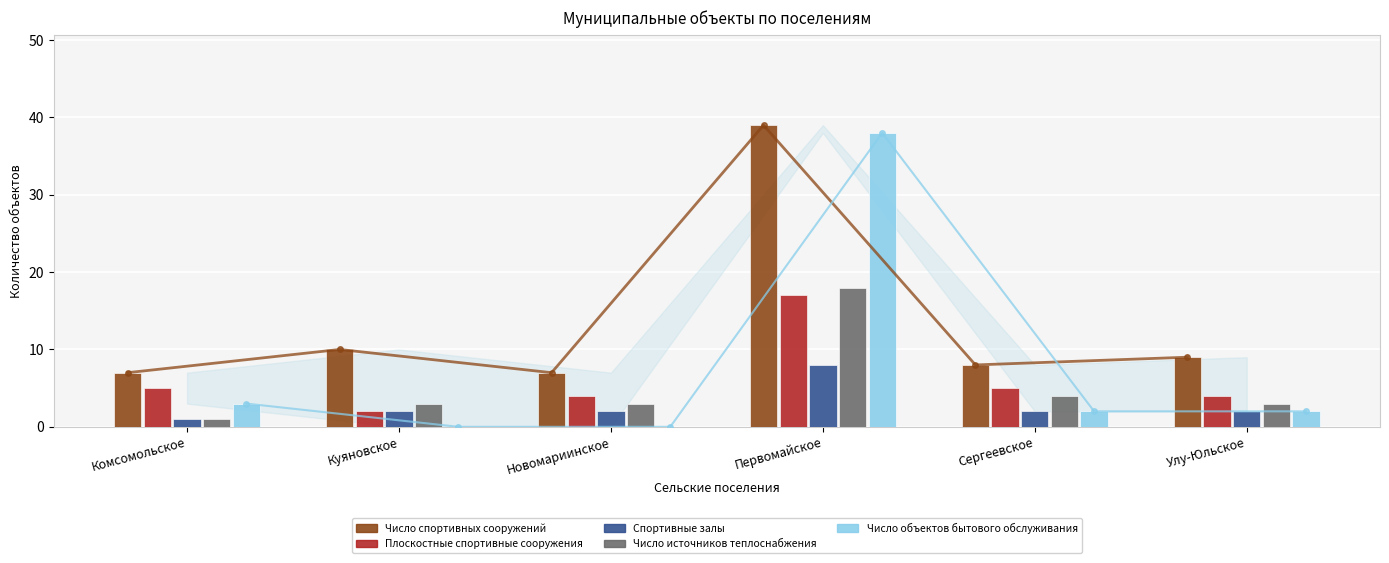

Is the value of Спортивные залы at Комсомольское greater than the value of Число объектов бытового обслуживания at Сергеевское?

No